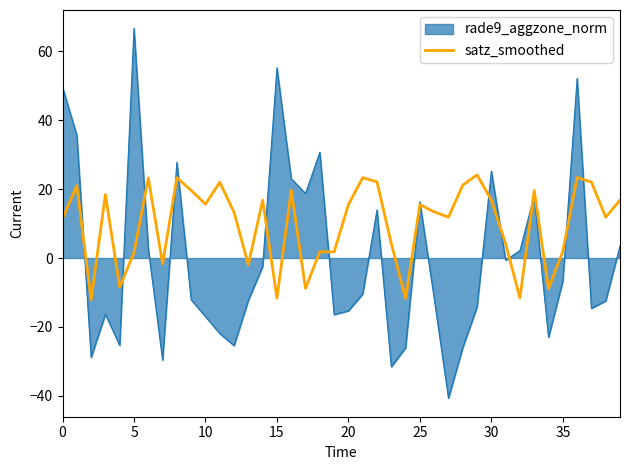

Which series has the widest spread of values?

rade9_aggzone_norm